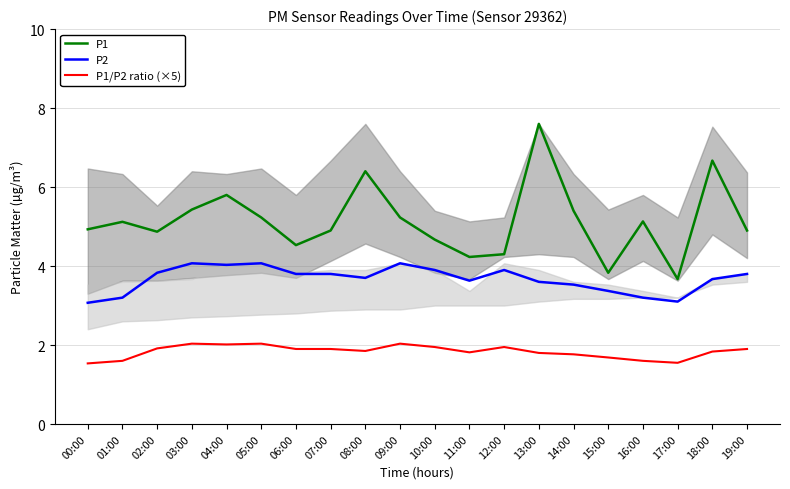

What is the difference between the second highest and second lowest values in the P2 series?

1.0